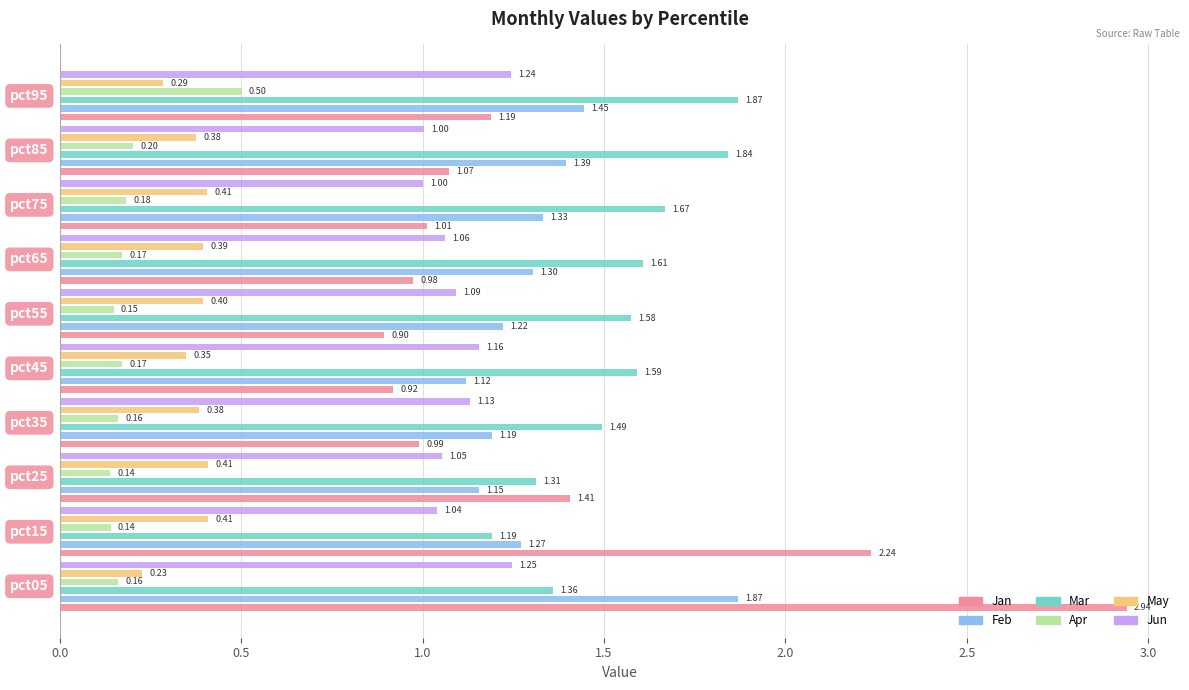

Is the value of Apr at 3.0 greater than the value of Jan at 2.0?

No